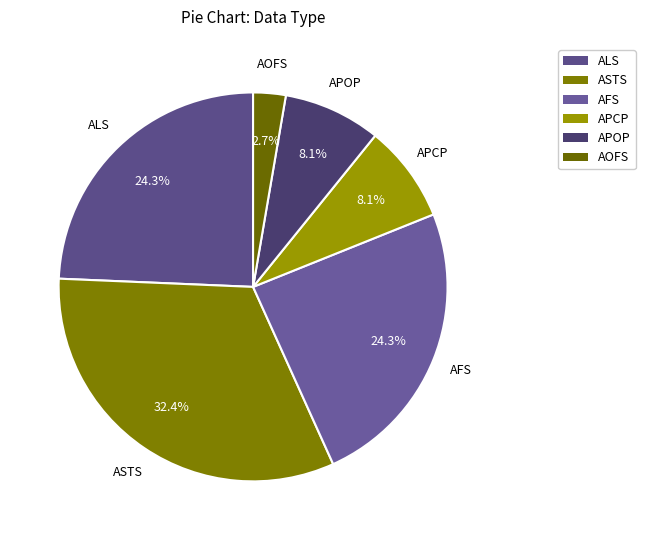

How many segments does this pie chart have?

6